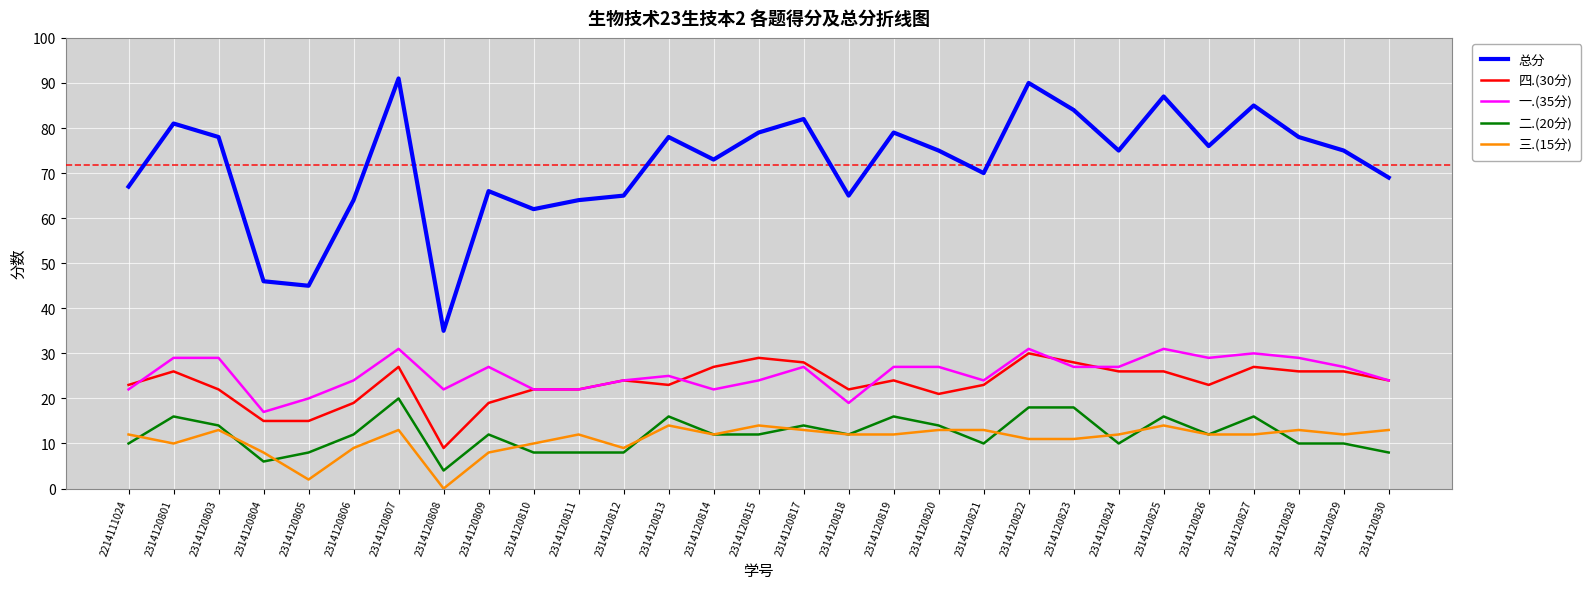

True or false: 一.(35分) and 二.(20分) cross at least once.

False